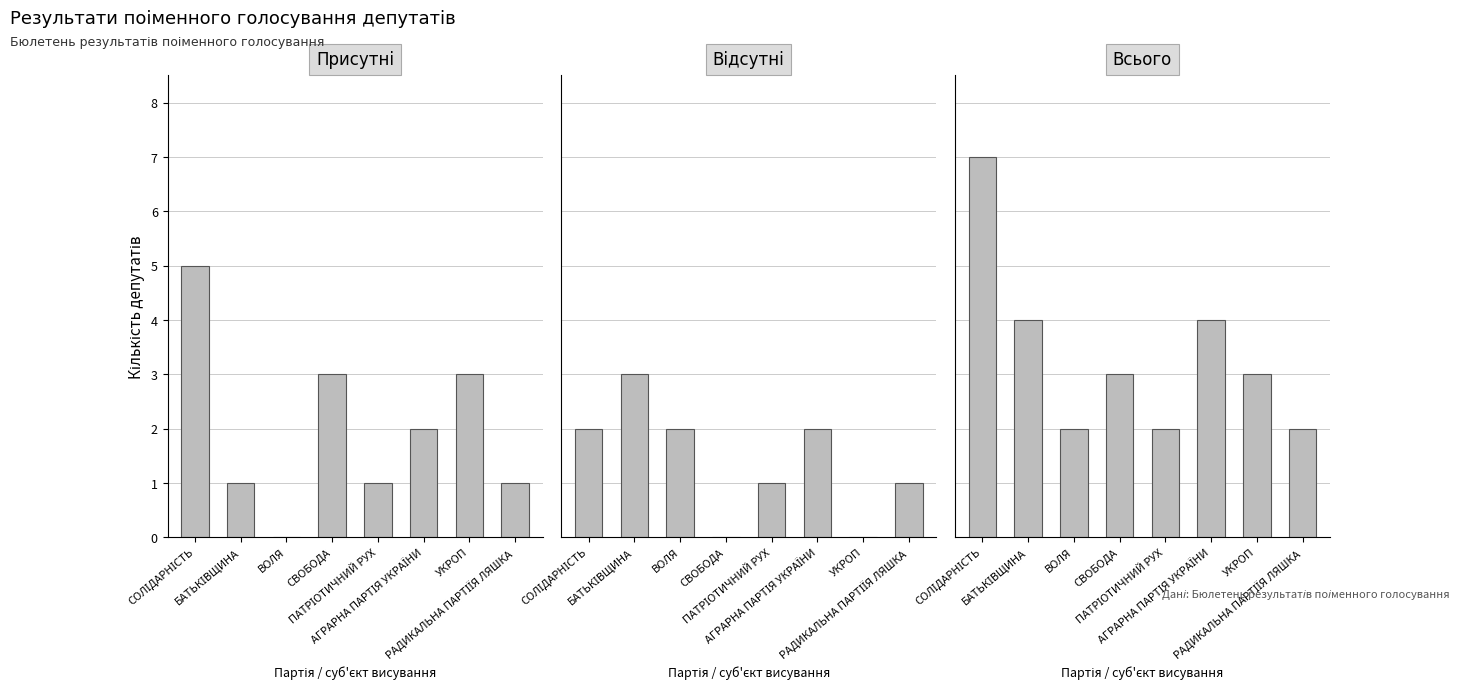

What is the difference between the highest and lowest values at ПАТРІОТИЧНИЙ РУХ?

1